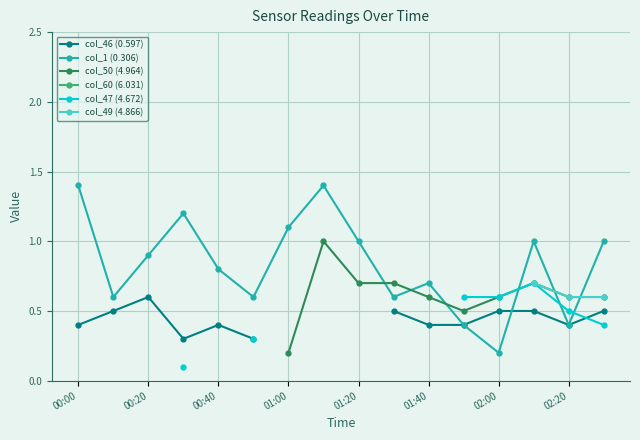

True or false: col_1 (0.306) has more than 2 interior local peaks.

True